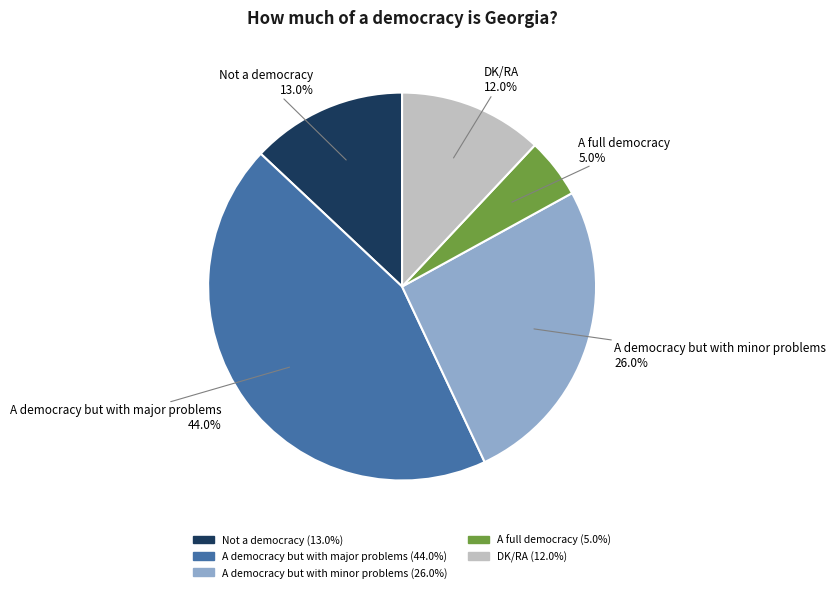

To the nearest percent, what portion does A democracy but with major problems represent?

44%